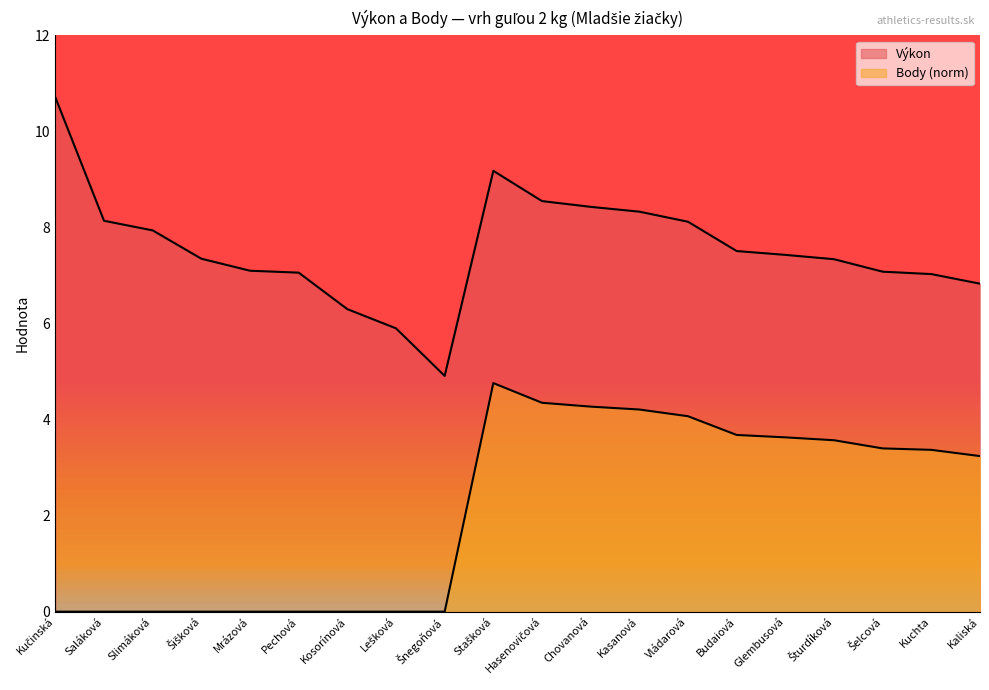

True or false: Výkon and Body (norm) cross at least once.

False